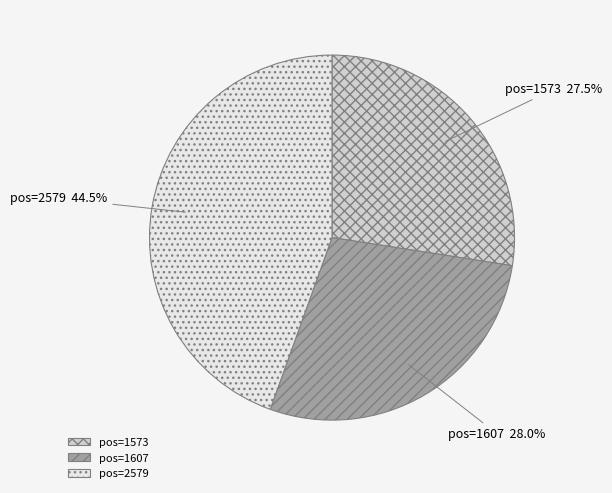

Approximately how many times larger is the value at pos=1573 compared to pos=1607?

1.0